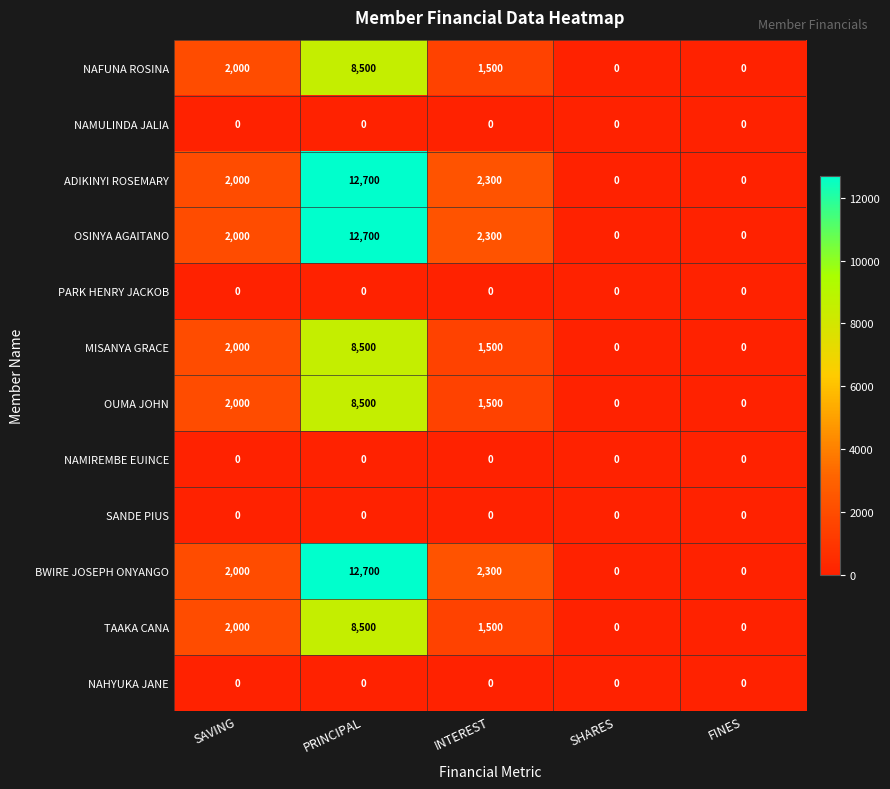

What is the maximum value for MISANYA GRACE?

8500